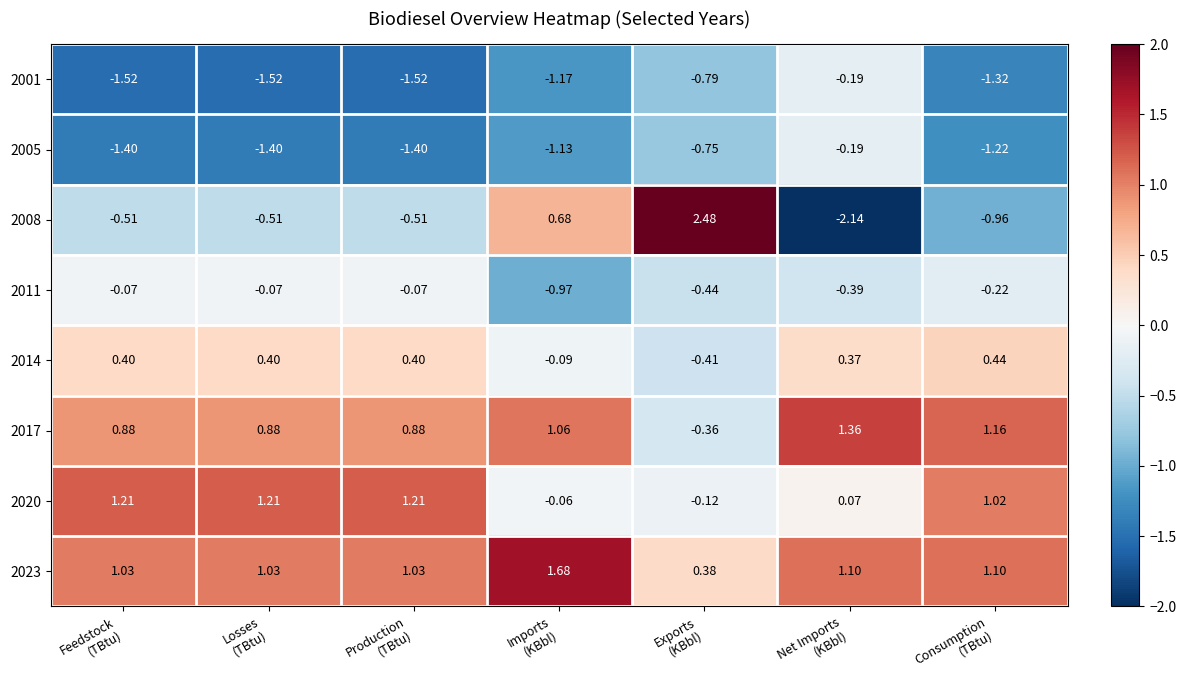

Count the number of data series in this chart.

8